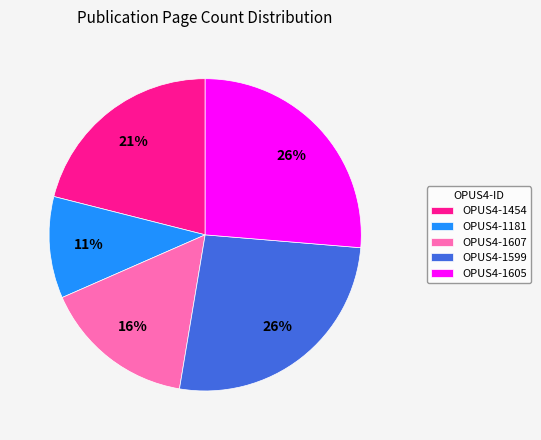

Which has a higher value, OPUS4-1599 or OPUS4-1454?

OPUS4-1599